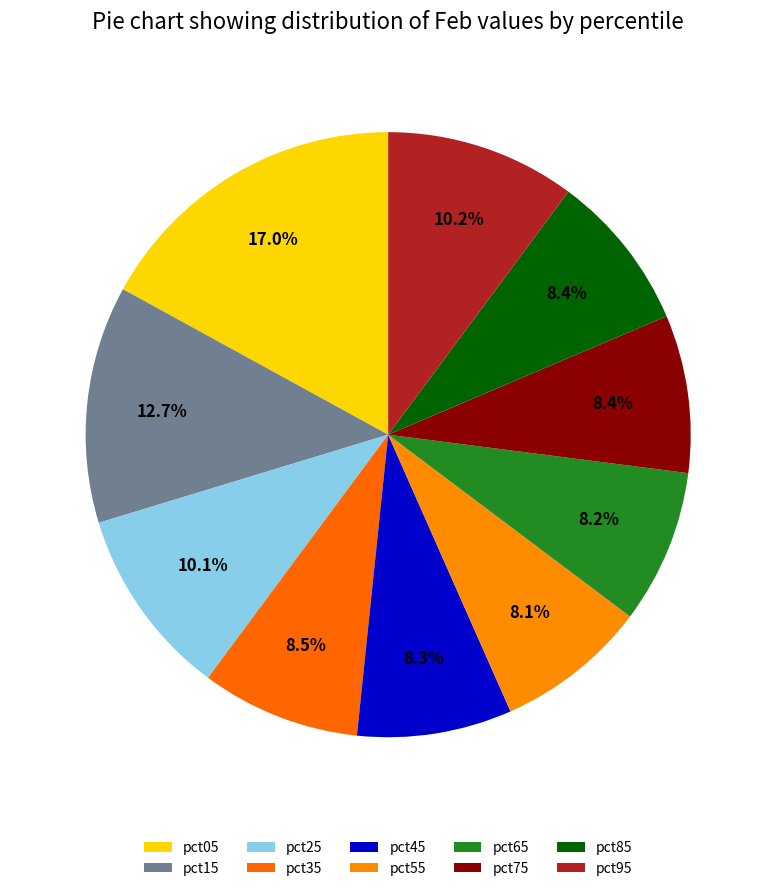

How many segments does this pie chart have?

10